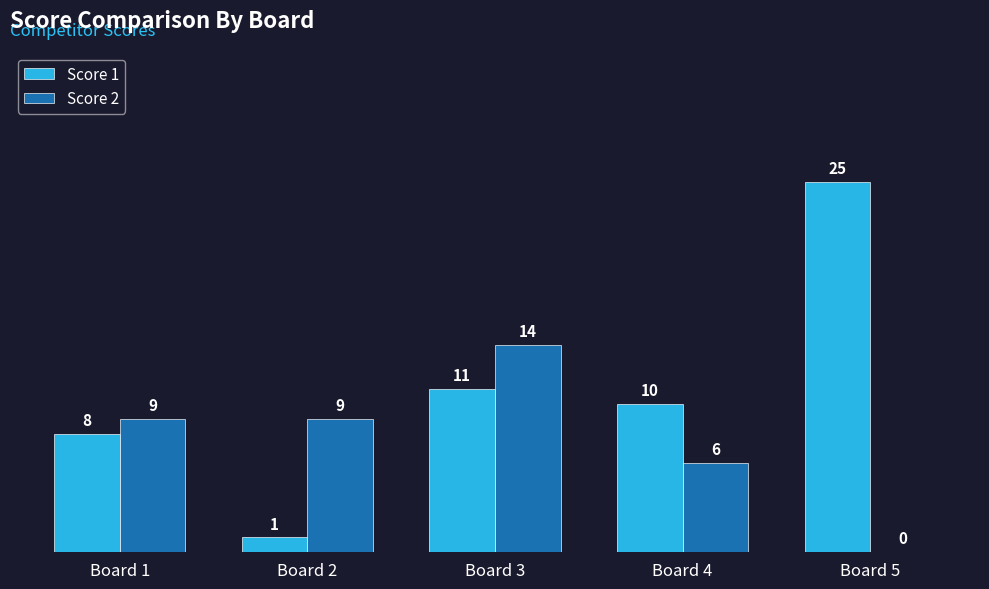

Count the number of categories in the chart.

5